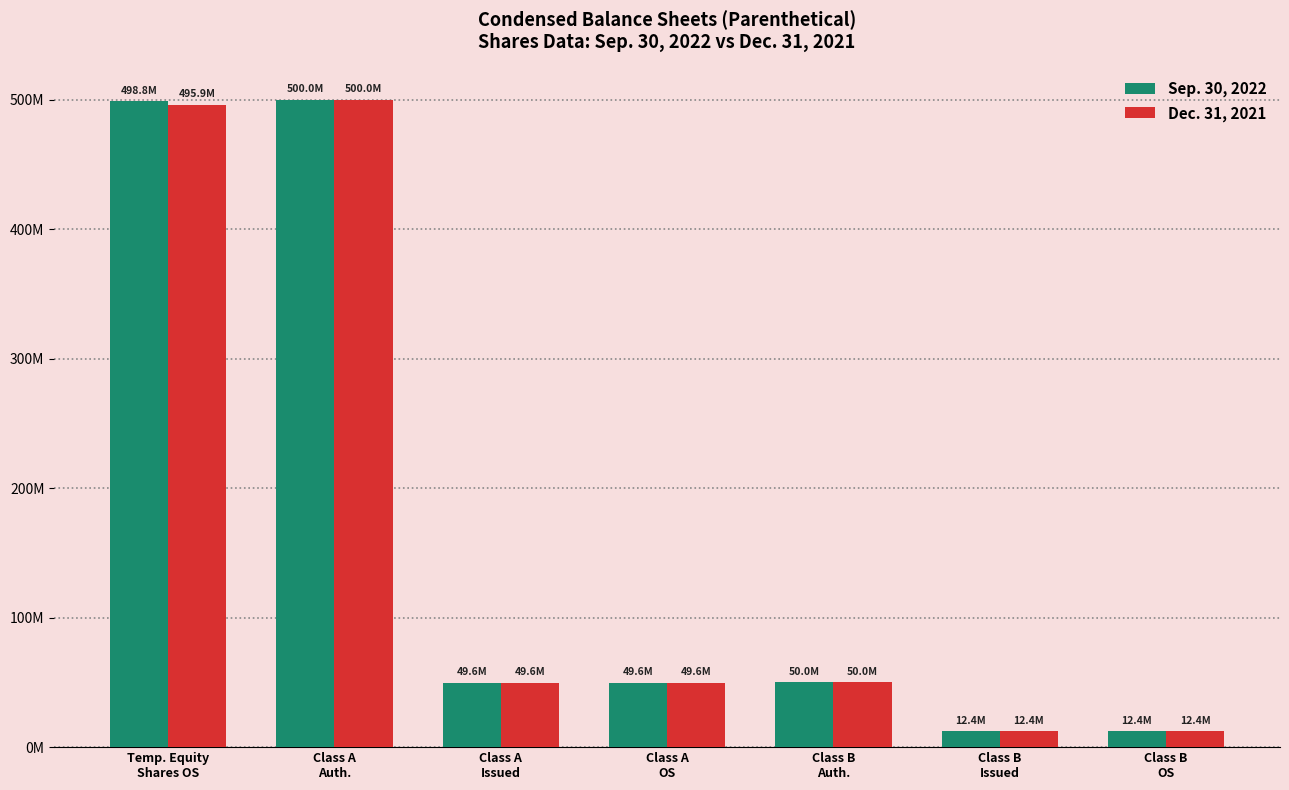

Are the bars horizontal?

No